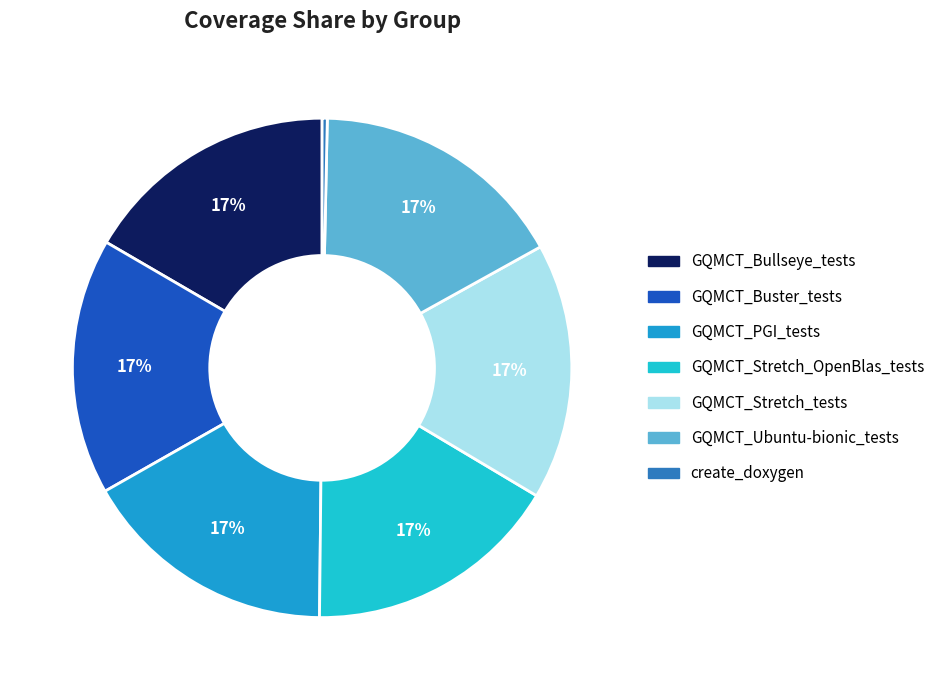

What is the smallest slice in the pie chart?

create_doxygen